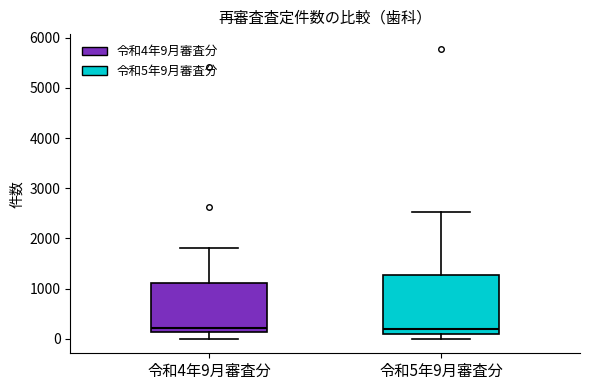

Reading left to right, read every box against the y-axis: the position of its median line, the range the box covers, and the ends of its whiskers. The values are not printed on the chart, so give them approximately, as read against the axis.

令和4年9月審査分: median 200, box 100 to 1100, whiskers 0 to 1800
令和5年9月審査分: median 200, box 100 to 1300, whiskers 0 to 2500